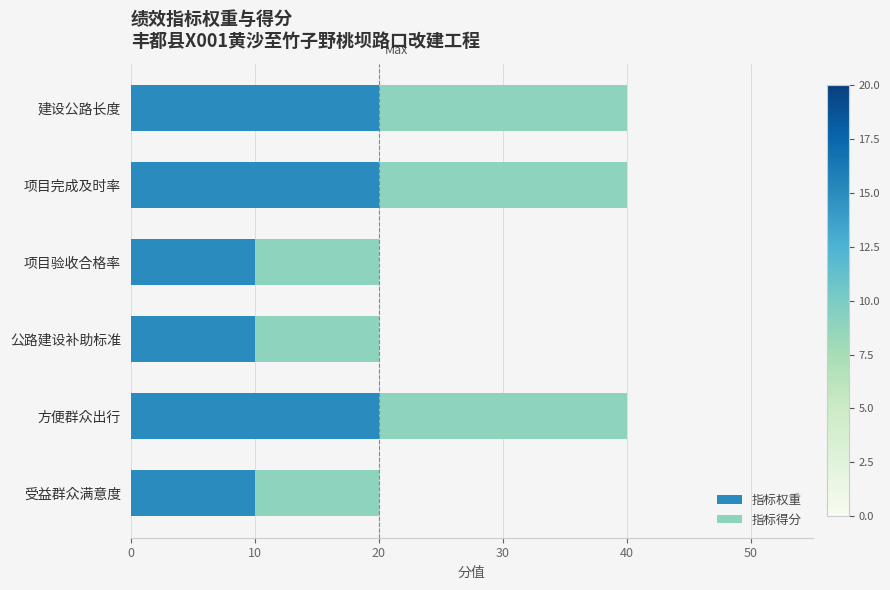

Is it true that 指标权重 equals 20 at 建设公路长度?

True